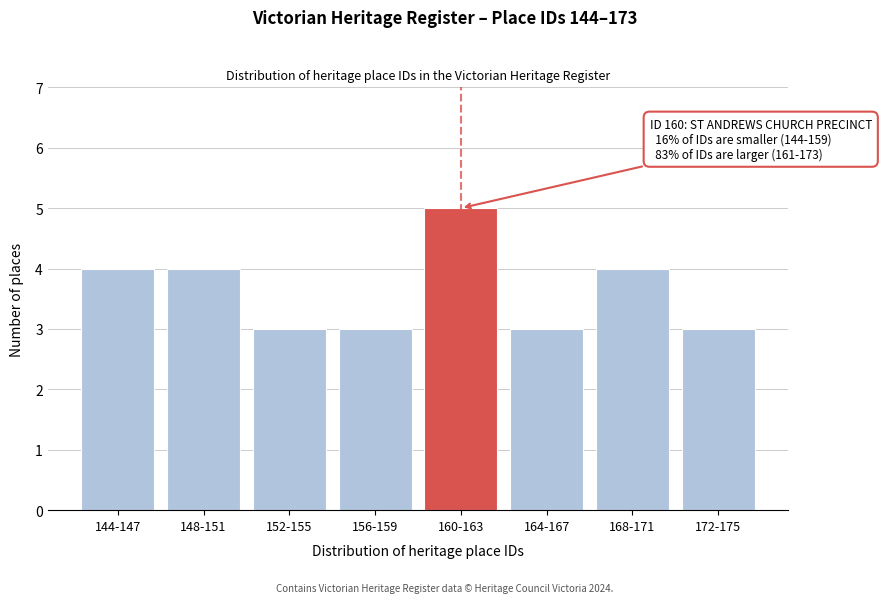

Reading left to right, transcribe all the data shown in this chart.

4	4	3	3	5	3	4	3